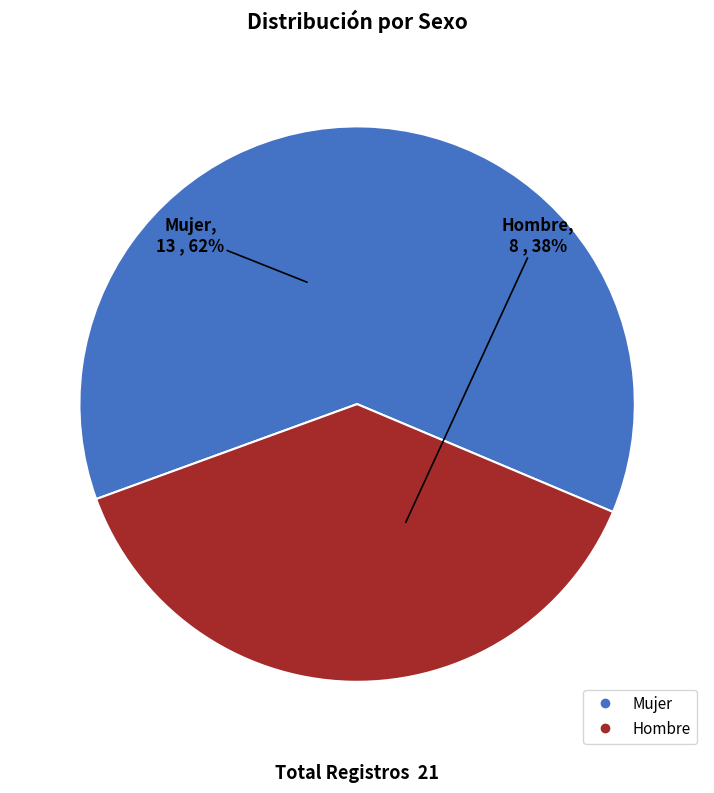

Which has a higher value, Mujer or Hombre?

Mujer